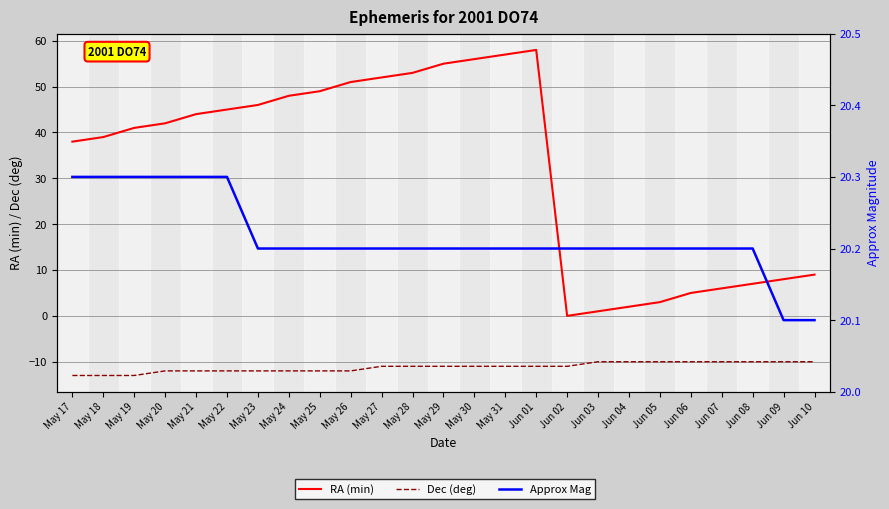

How many values in the RA (min) series exceed 42?

12